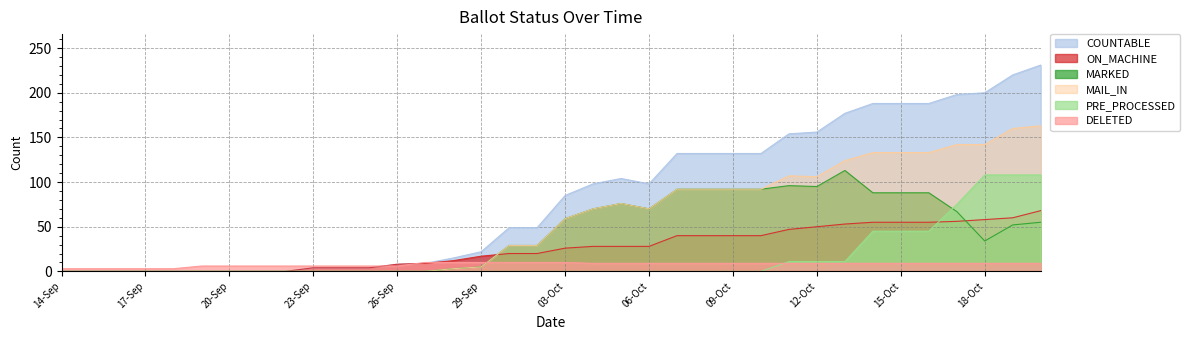

What is the greatest value displayed?

231